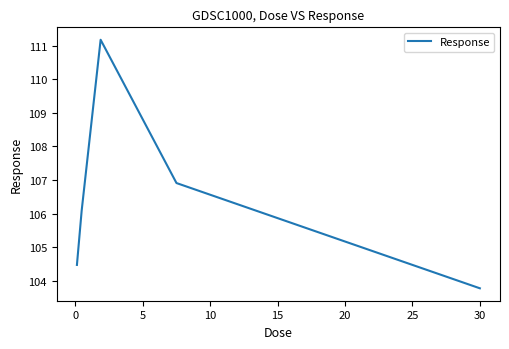

What is the greatest value displayed?

111.2